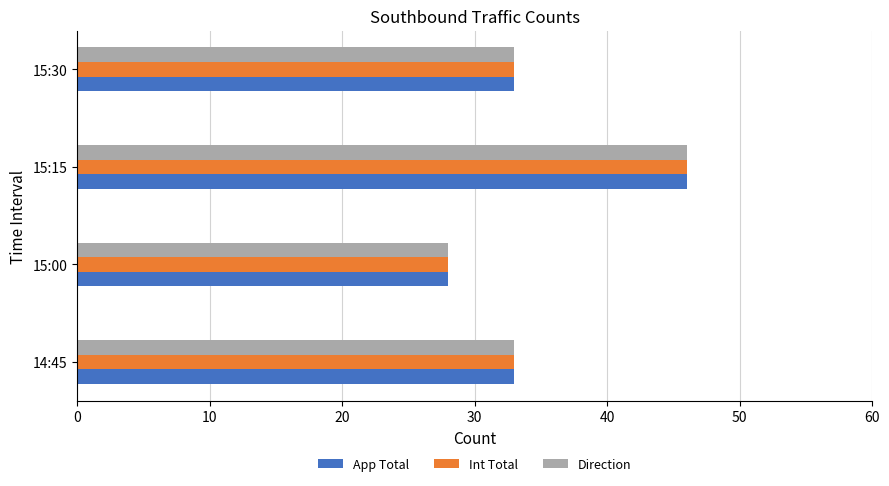

How many distinct data groups are displayed?

3